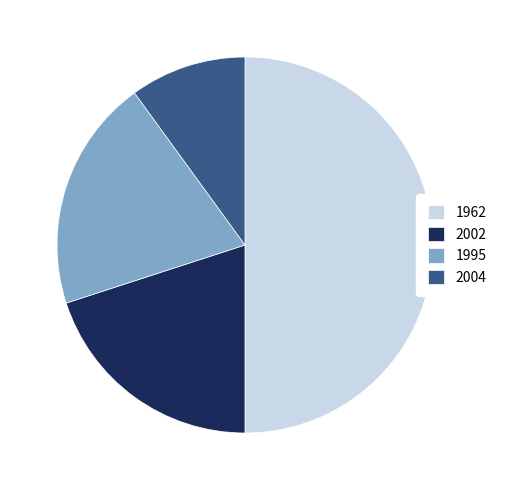

Is it true that 1962 is 37% of the pie?

False